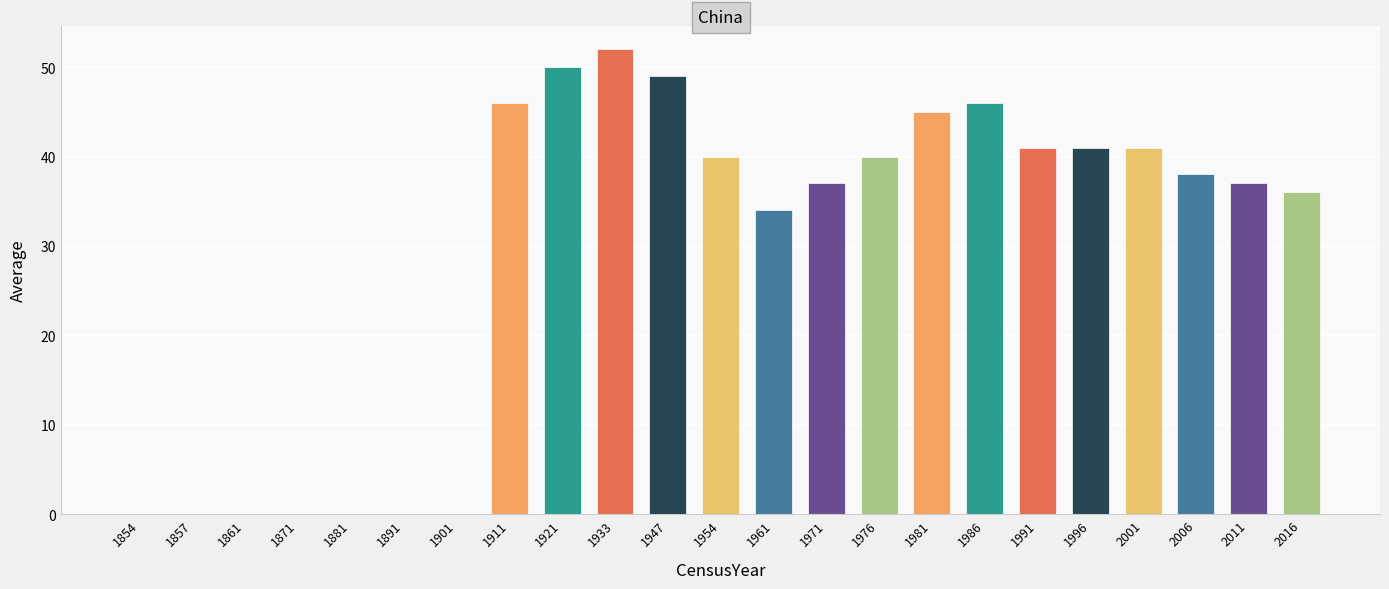

Reading left to right, list all the values displayed in this chart.

0	0	0	0	0	0	0	46	50	52	49	40	34	37	40	45	46	41	41	41	38	37	36